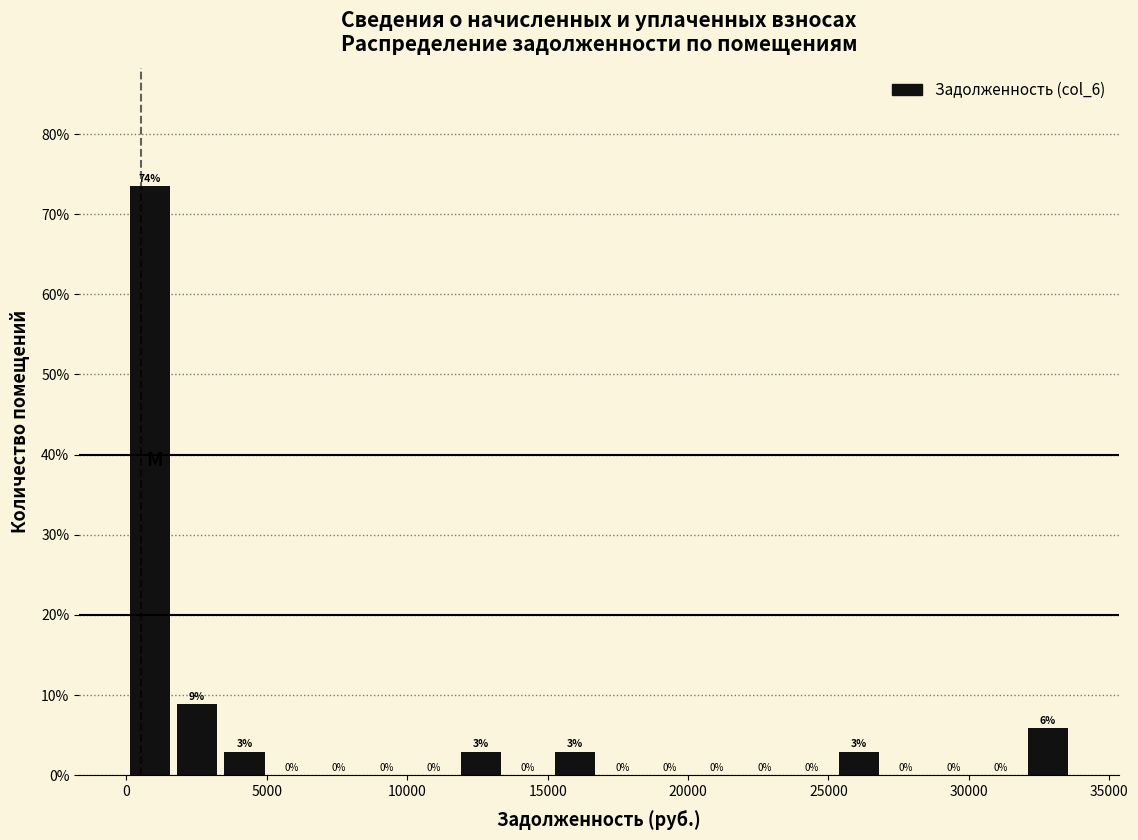

Around what value on the x-axis is the tallest bar? Give the approximate position of its centre, as read against the axis.

1000